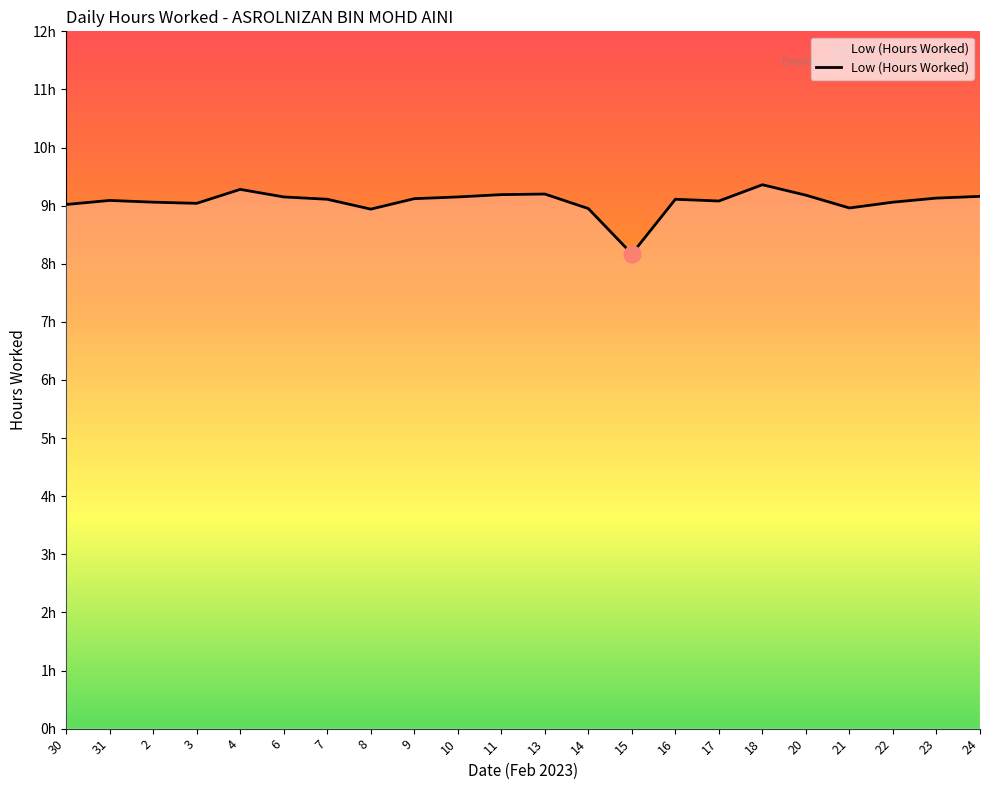

Does the chart display data point markers on the line(s)?

No